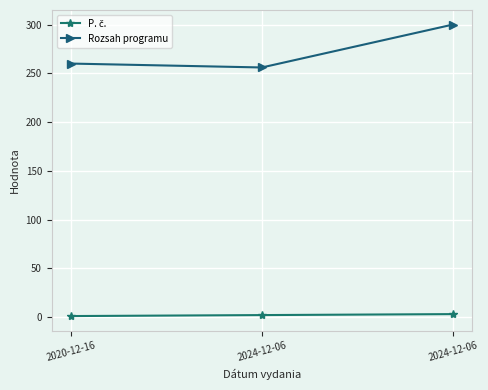

How many values in the Rozsah programu series are below 260?

1